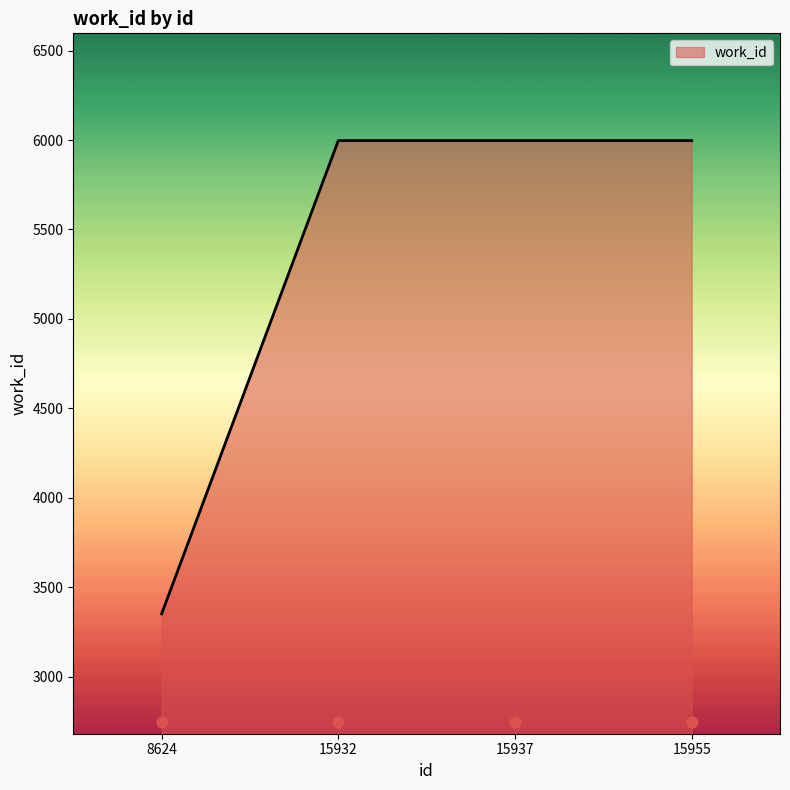

Between 15937 and 15955, which is larger?

15937